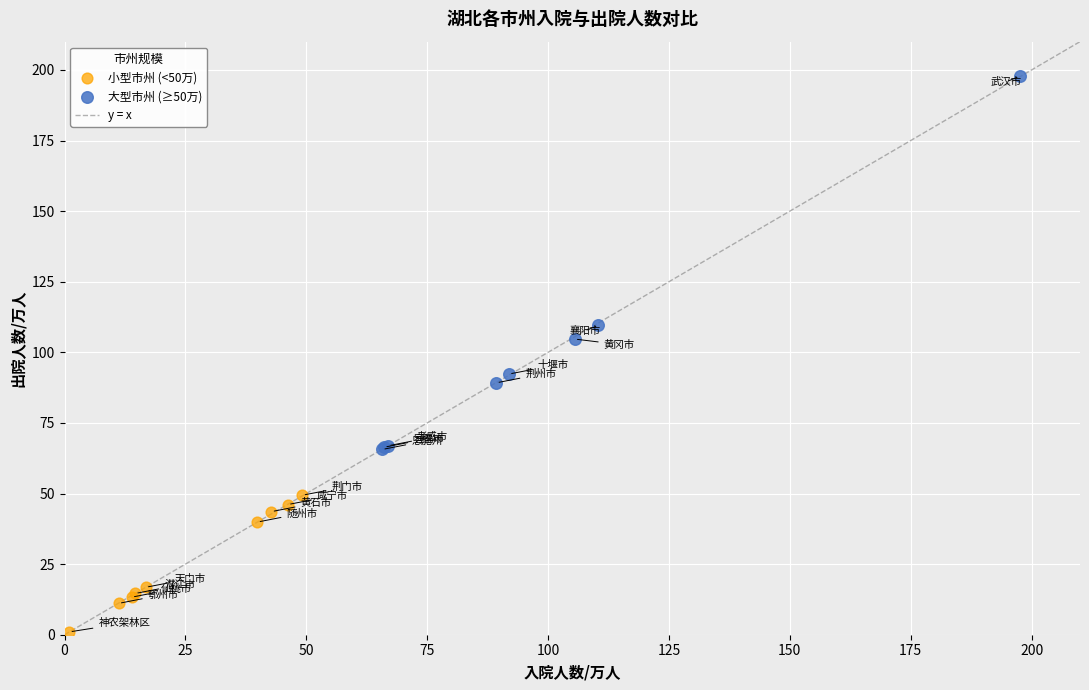

Which series has the widest spread of Y values?

大型市州 (≥50万)